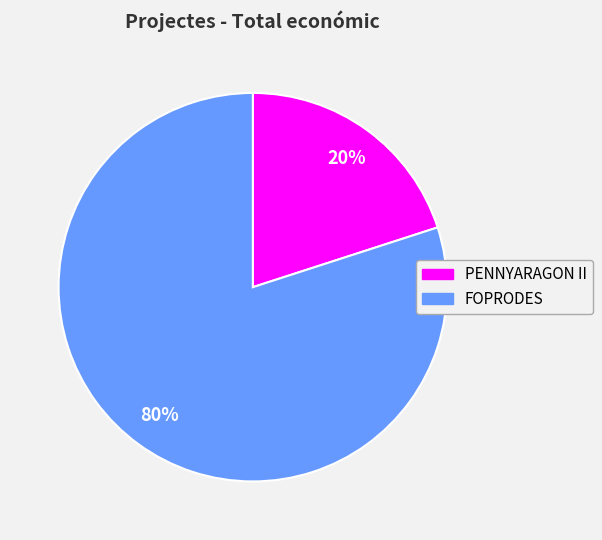

What percentage is the PENNYARAGON II slice, to the nearest percent?

20%